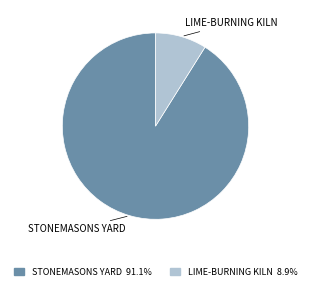

Which slice is the largest?

STONEMASONS YARD